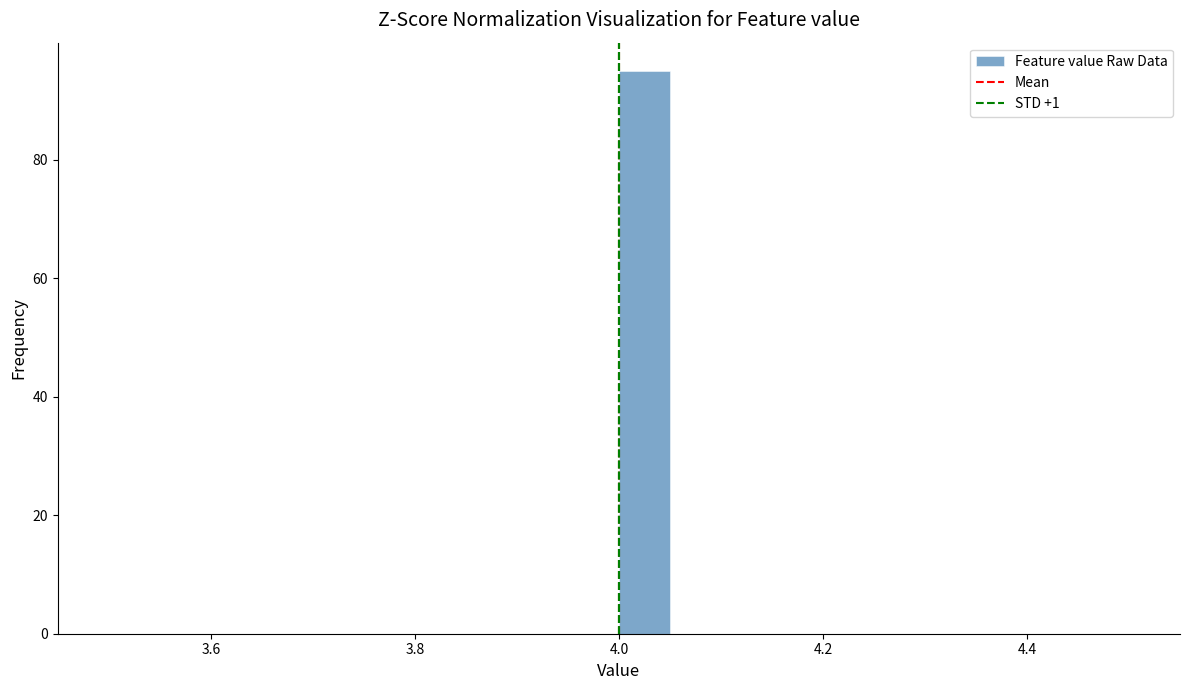

Around what value on the x-axis is the tallest bar? Give the approximate position of its centre, as read against the axis.

4.02